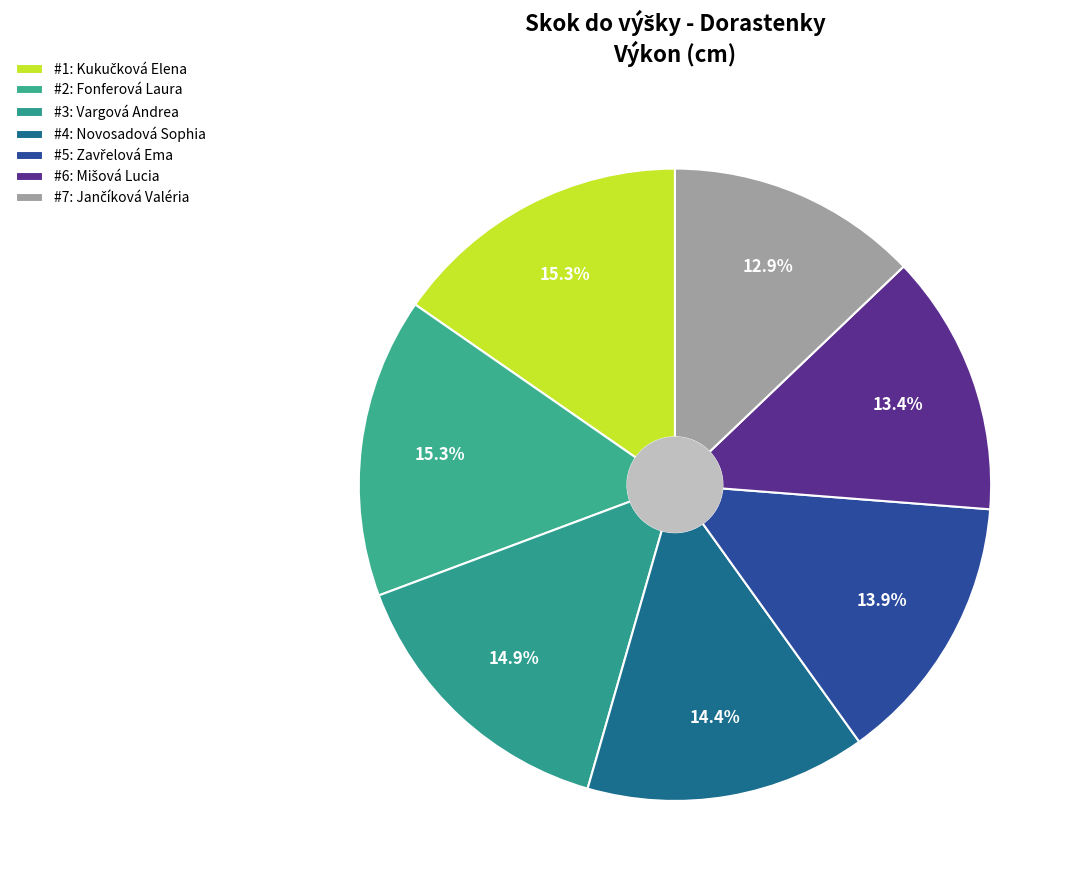

How many segments does this pie chart have?

7